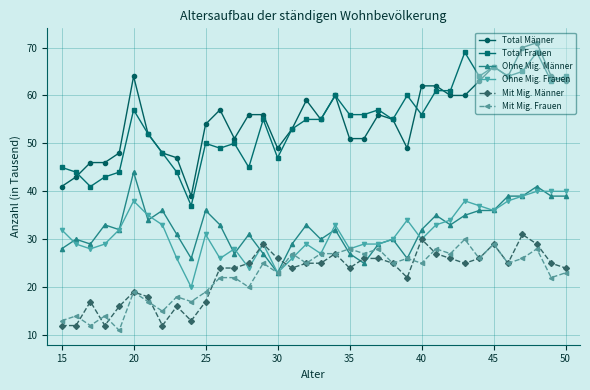

What is the difference between the maximum and minimum values in the Mit Mig. Frauen series?

19